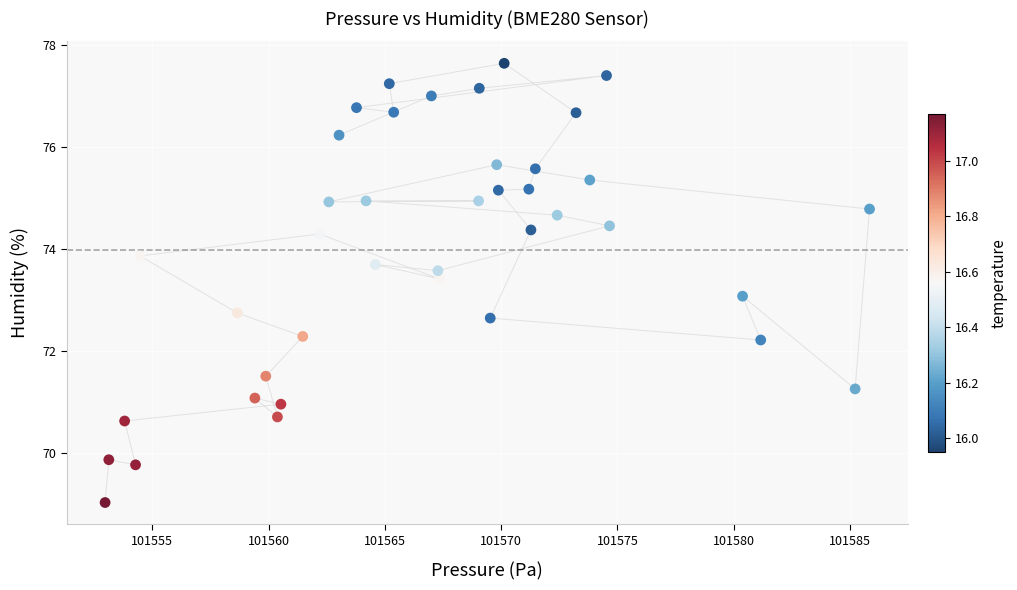

What is the range of Y values (max minus min)?

8.6